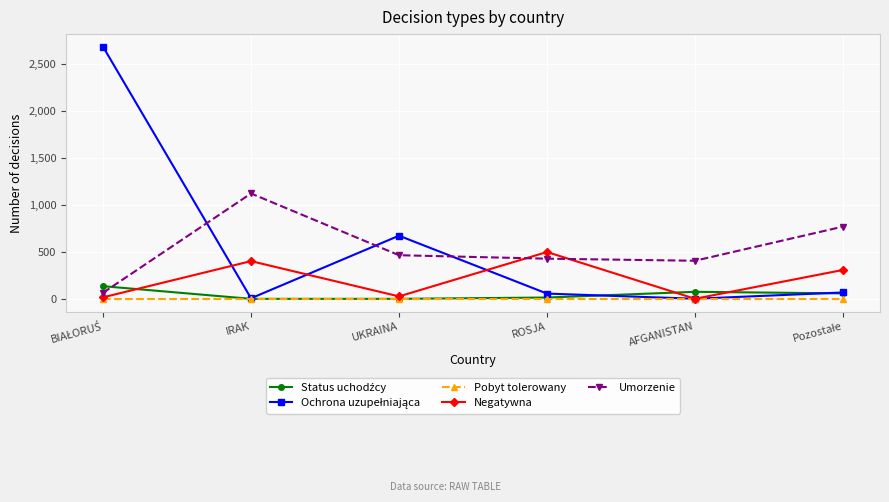

In Negatywna, how many points are lower than both neighbors (excluding endpoints)?

2